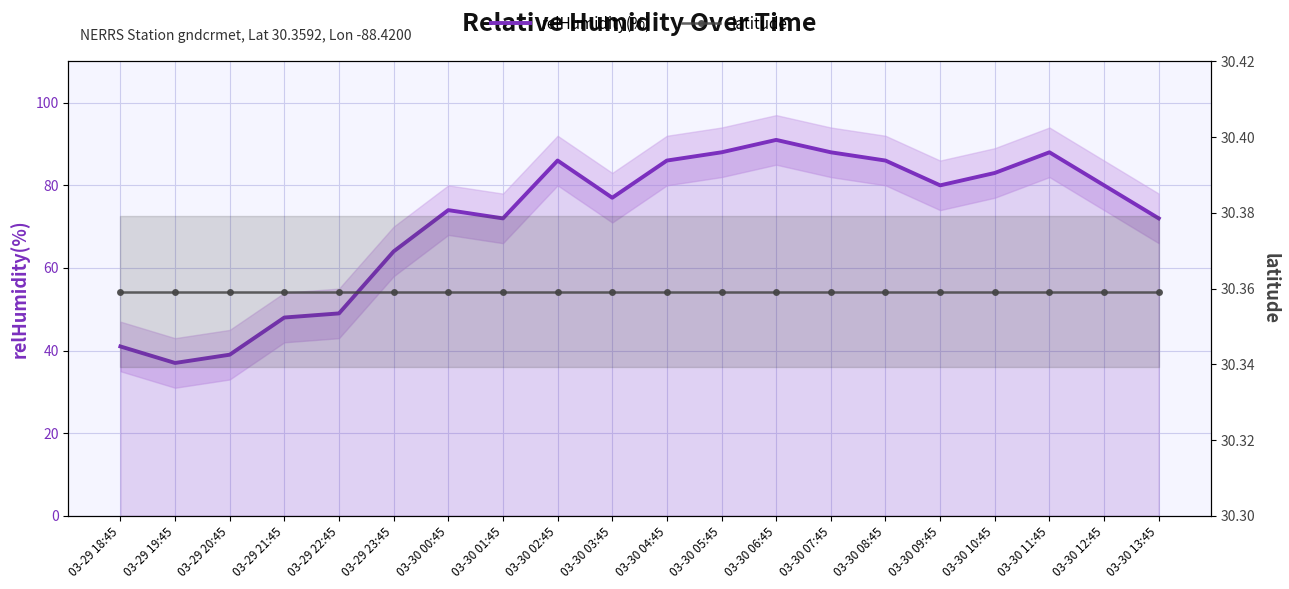

Reading left to right, what are all the values shown in this chart?

relHumidity(%): 41.0	37.0	39.0	48.0	49.0	64.0	74.0	72.0	86.0	77.0	86.0	88.0	91.0	88.0	86.0	80.0	83.0	88.0	80.0	72.0
latitude: 30.4	30.4	30.4	30.4	30.4	30.4	30.4	30.4	30.4	30.4	30.4	30.4	30.4	30.4	30.4	30.4	30.4	30.4	30.4	30.4